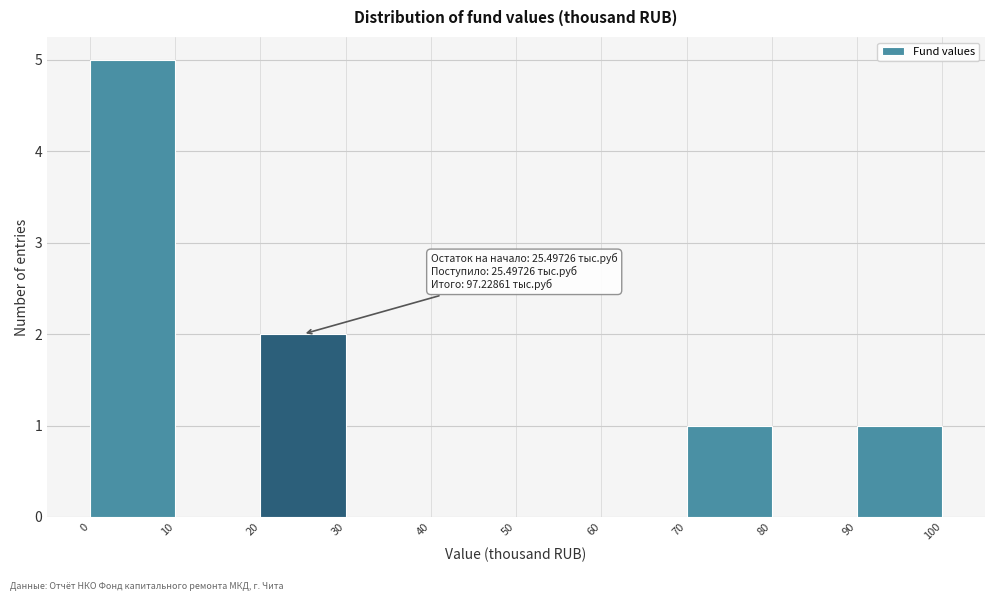

Over which range of the x-axis is the bar tallest?

0 to 10